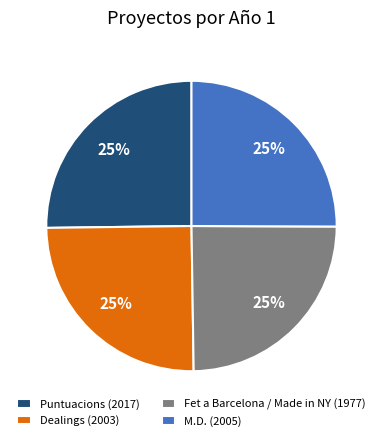

Is it true that Dealings (2003) is 12% of the pie?

False